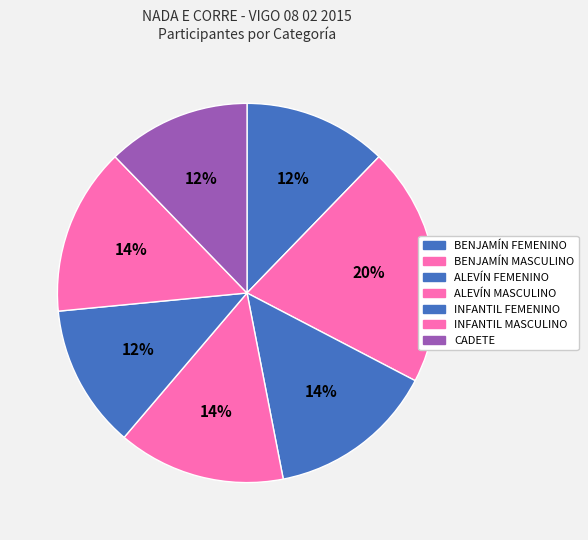

Does ALEVÍN MASCULINO account for over 50% of the chart?

No